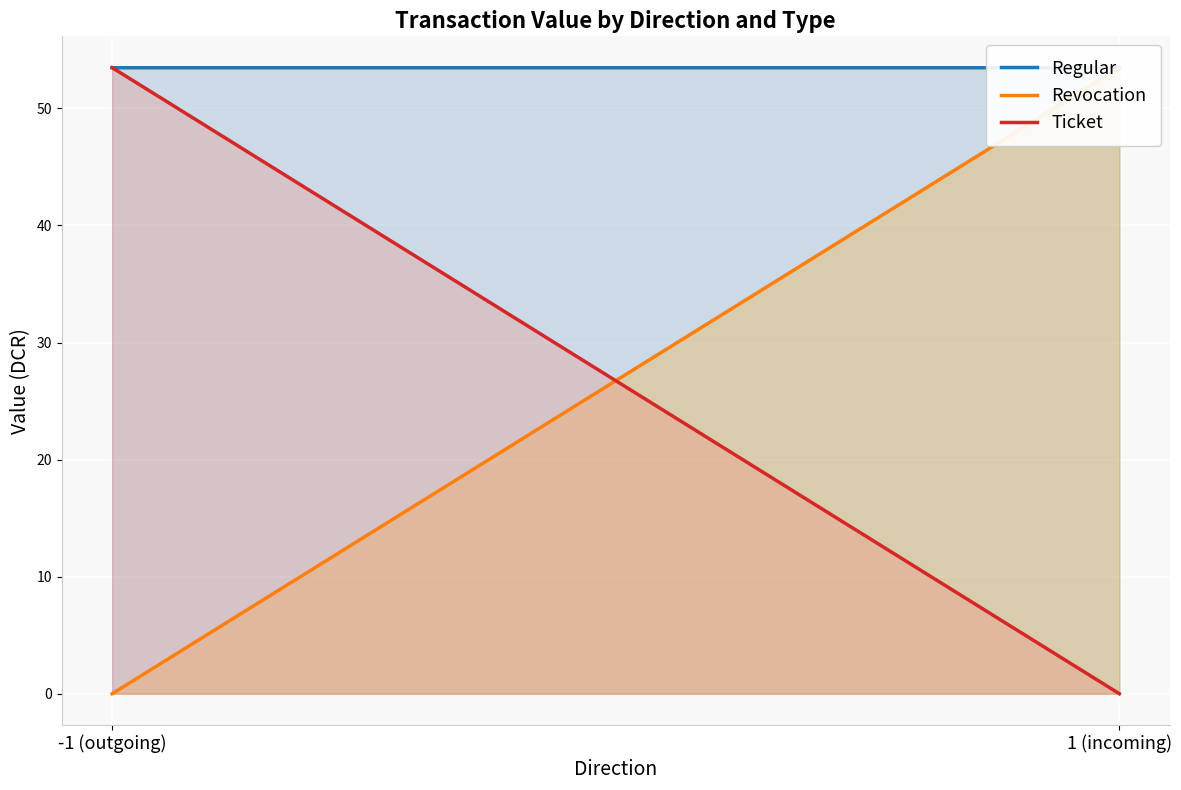

How many values in the Revocation series are below 53?

1